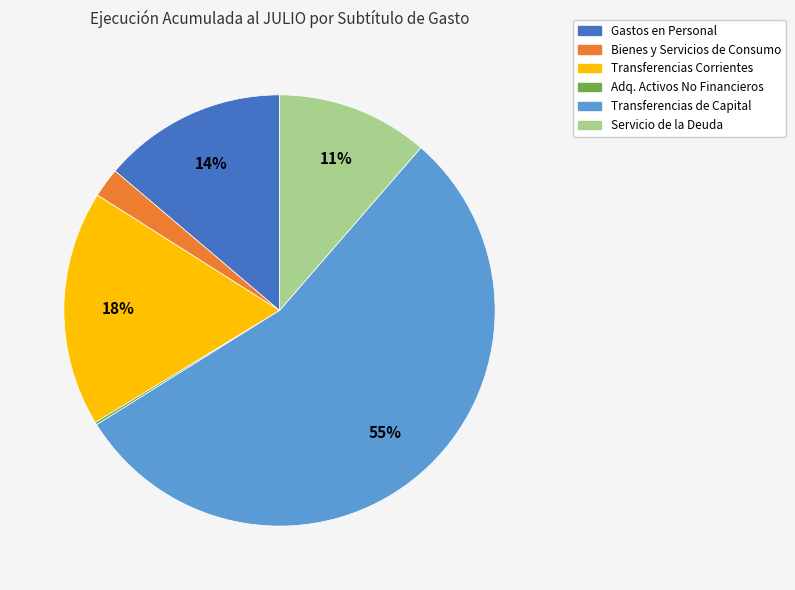

To the nearest percent, what is the average slice percentage?

17%